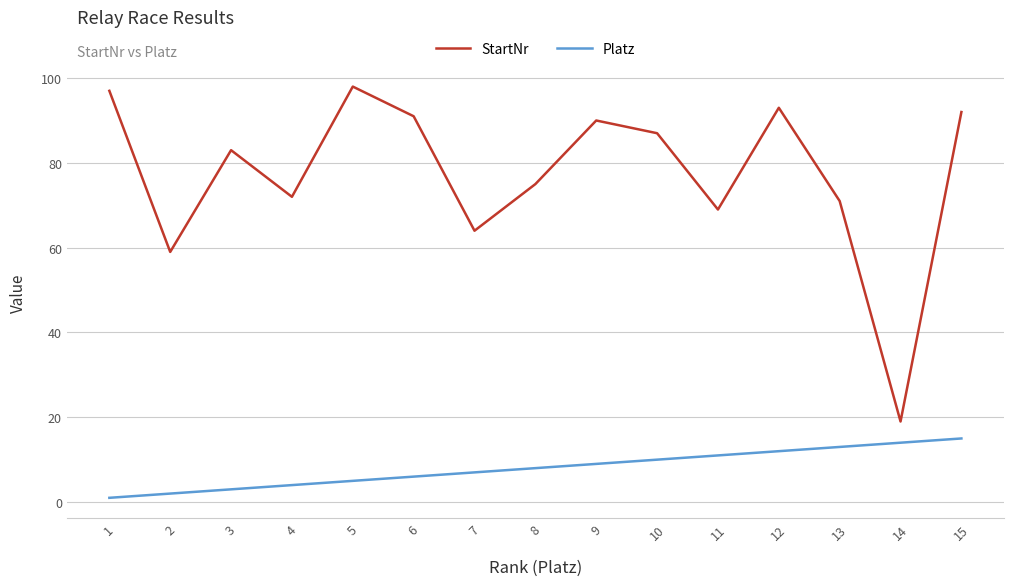

Which series has the widest spread of values?

StartNr